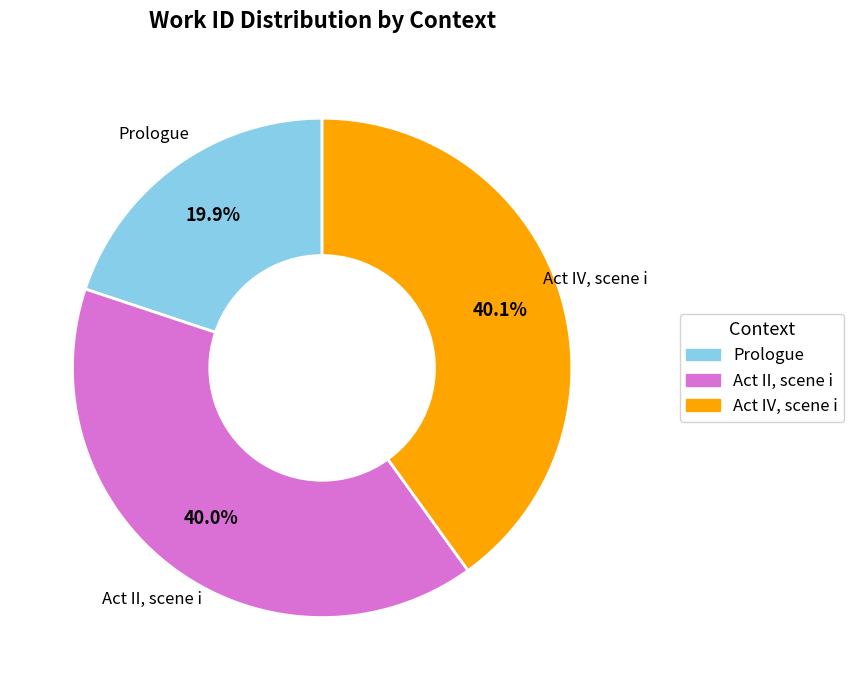

What is the ratio of the value at Act II, scene i to the value at Act IV, scene i?

1.0